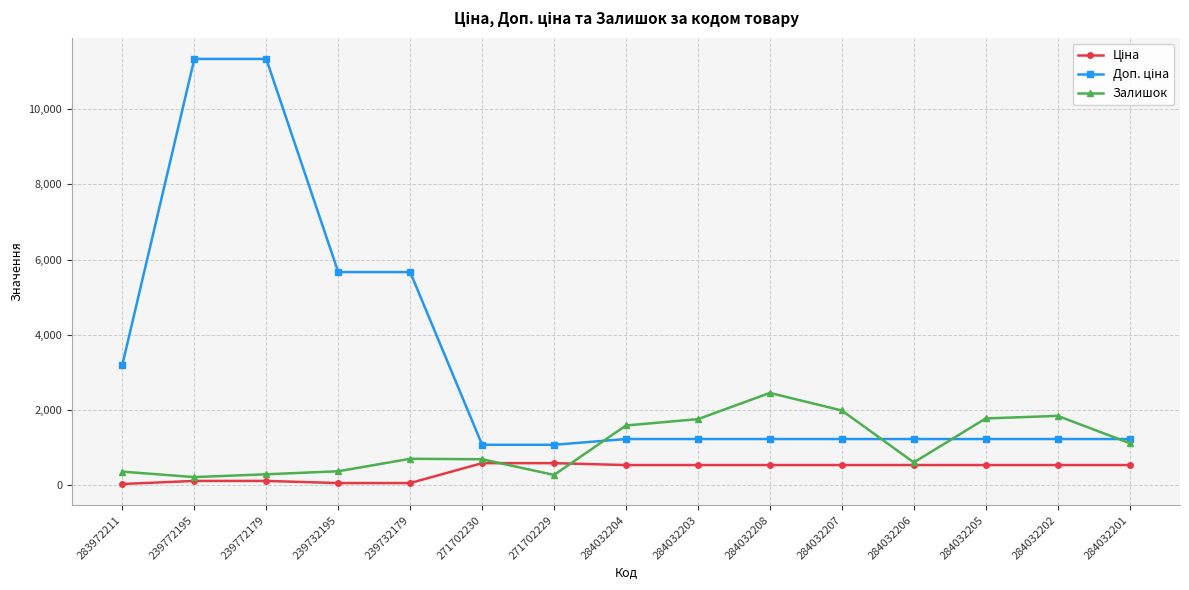

Count the number of data series in this chart.

3